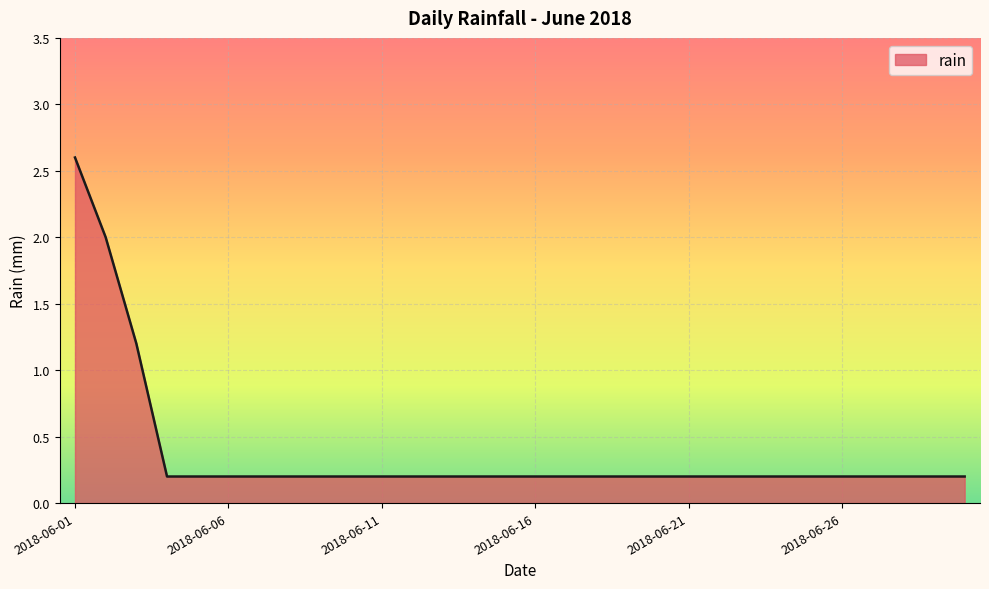

What is the difference between the maximum and minimum values?

2.4